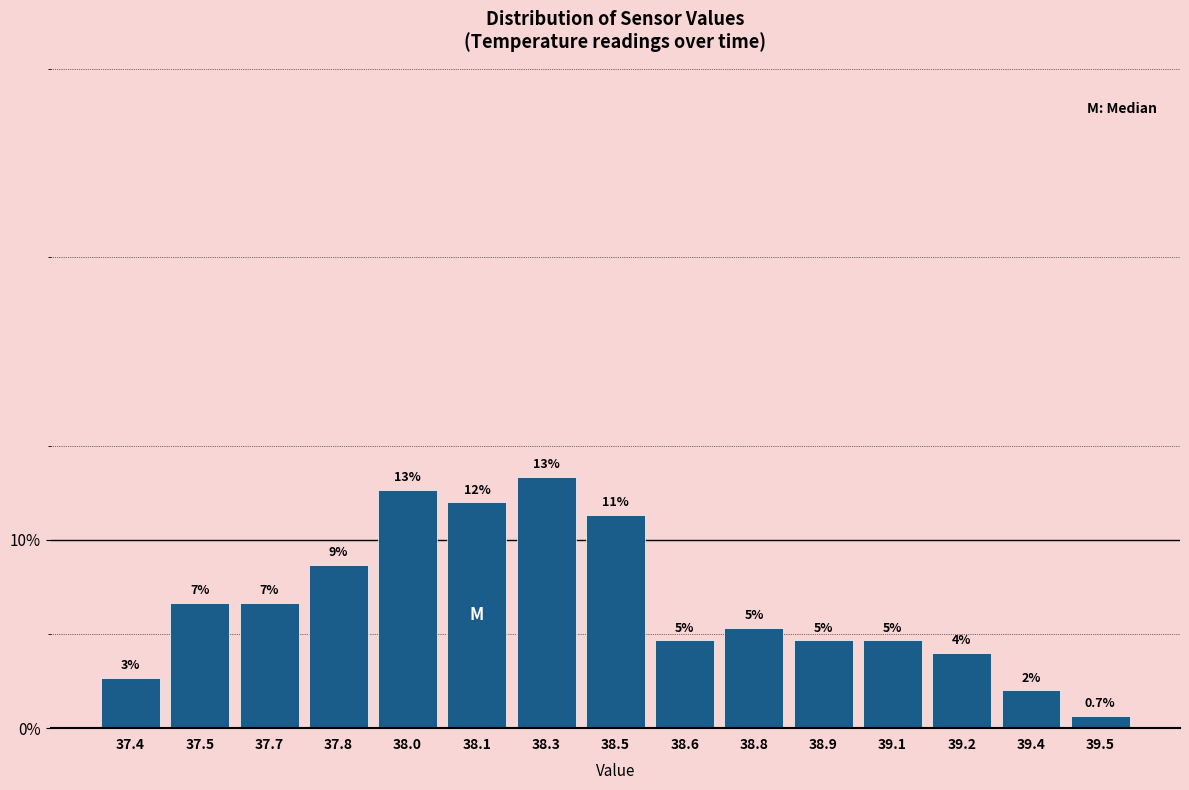

How many bars are there in total?

15